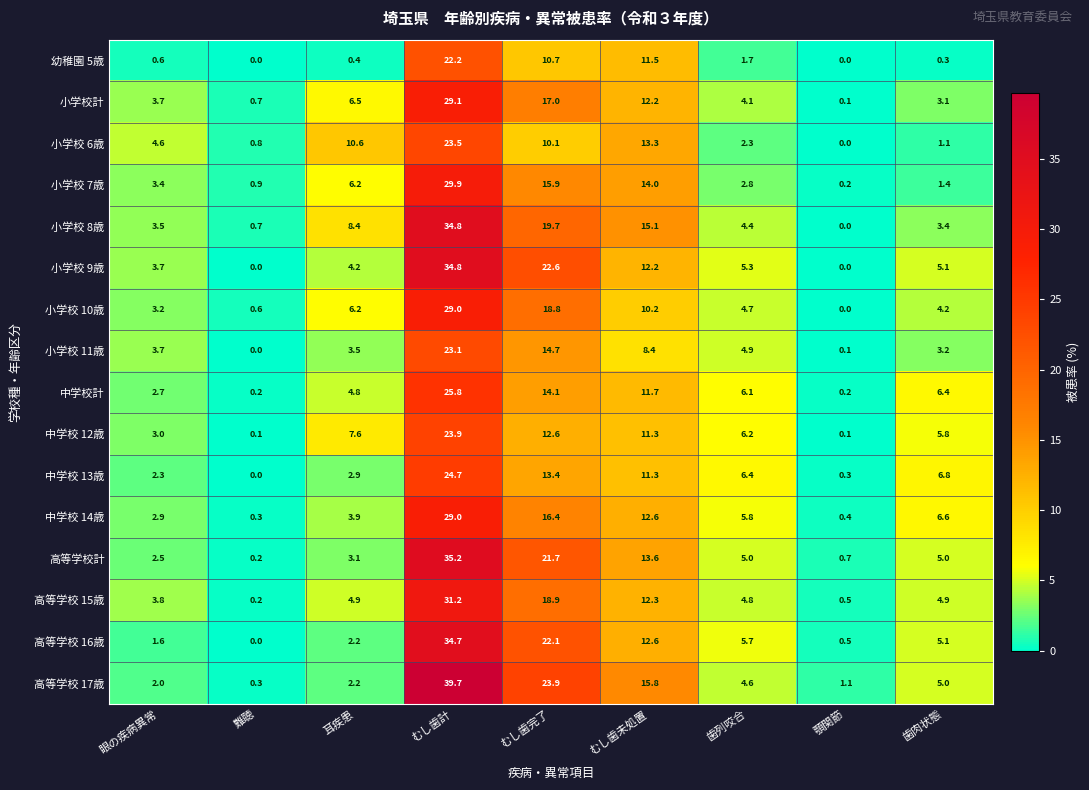

Which series has the largest range (max minus min)?

高等学校 17歳